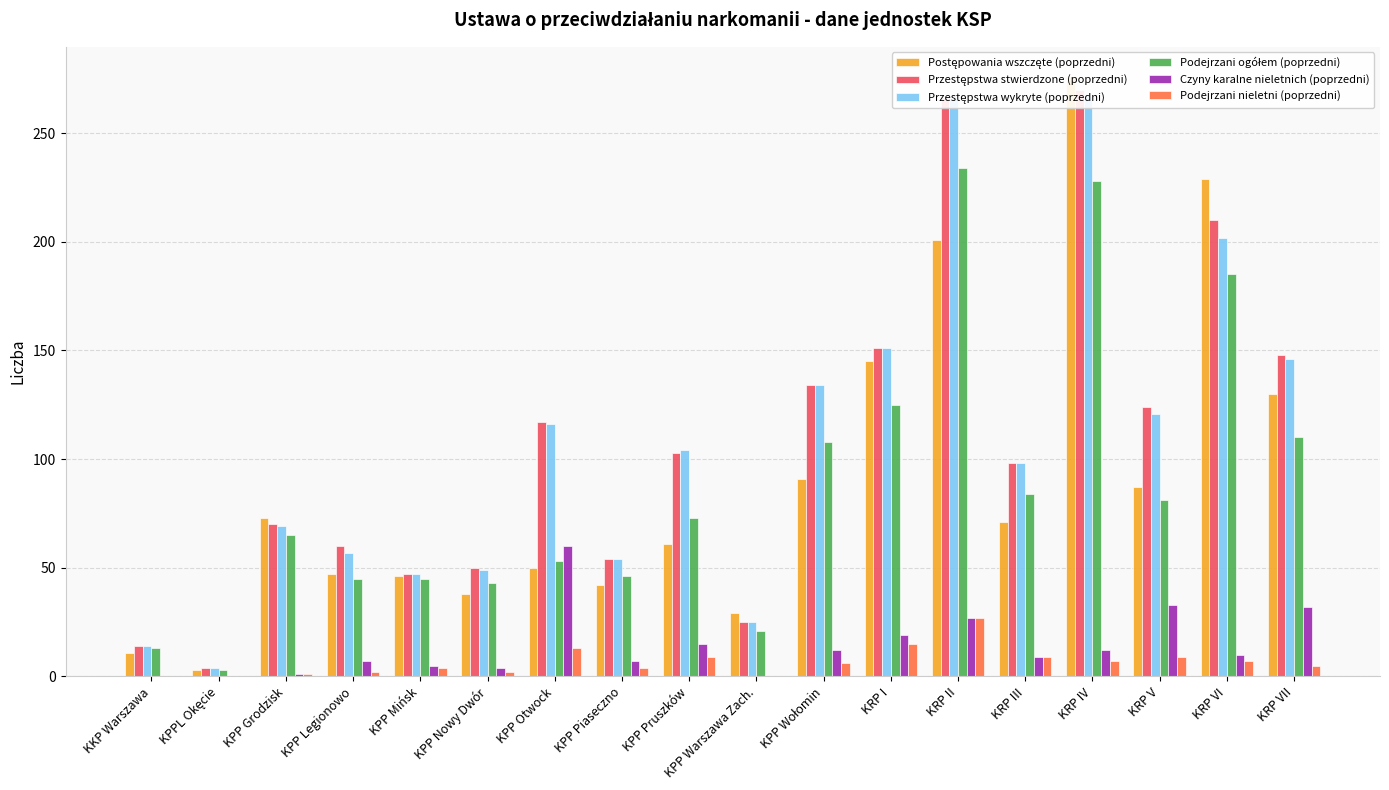

How many values in the Postępowania wszczęte (poprzedni) series exceed 71?

8